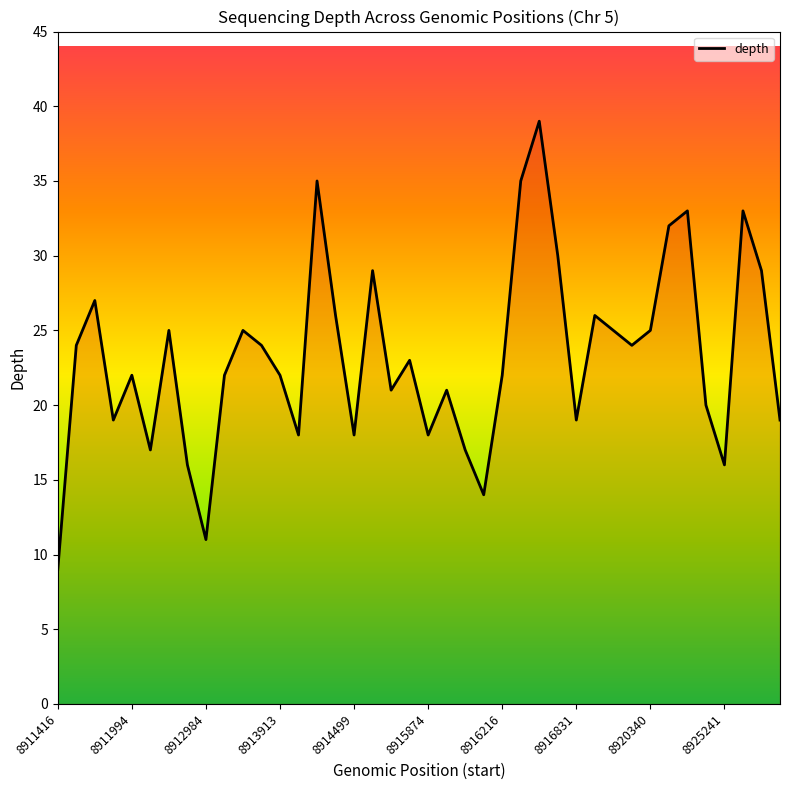

Reading left to right, list all the values displayed in this chart.

9	24	27	19	22	17	25	16	11	22	25	24	22	18	35	26	18	29	21	23	18	21	17	14	22	35	39	30	19	26	25	24	25	32	33	20	16	33	29	19